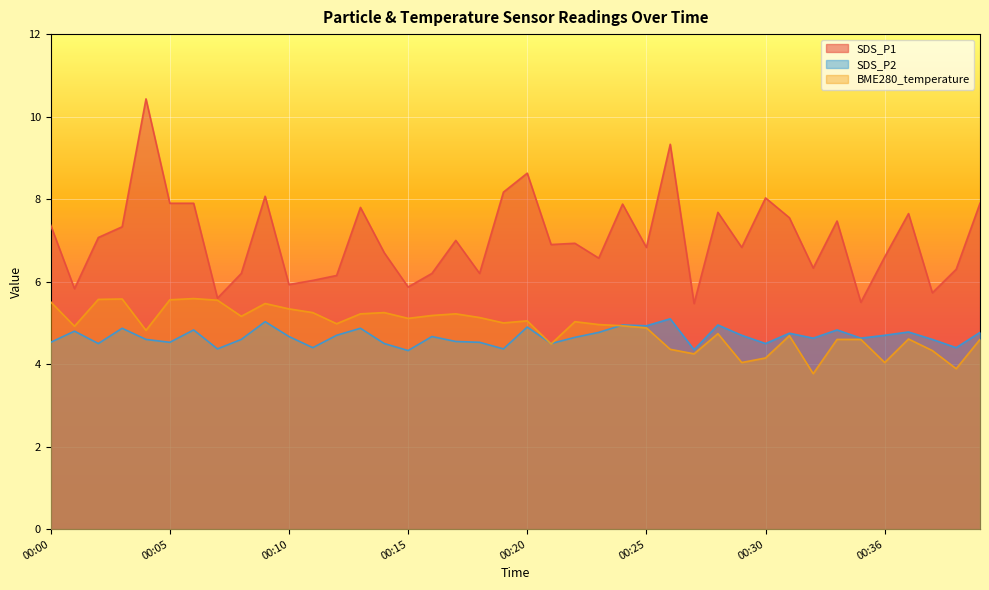

True or false: SDS_P2 has a value of 4.4 at 00:19.

True